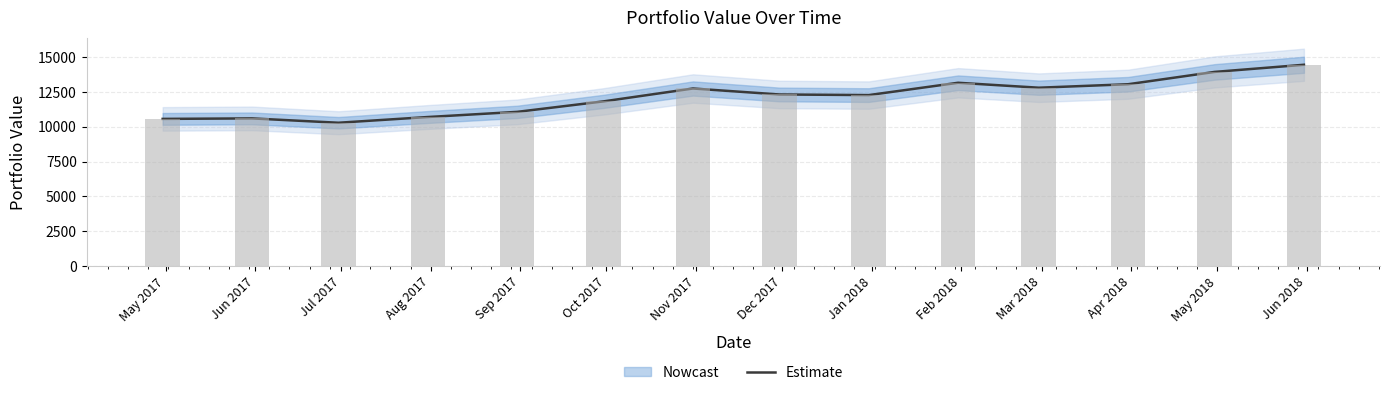

The value at Dec 2017 is 12318.3. True or false?

True